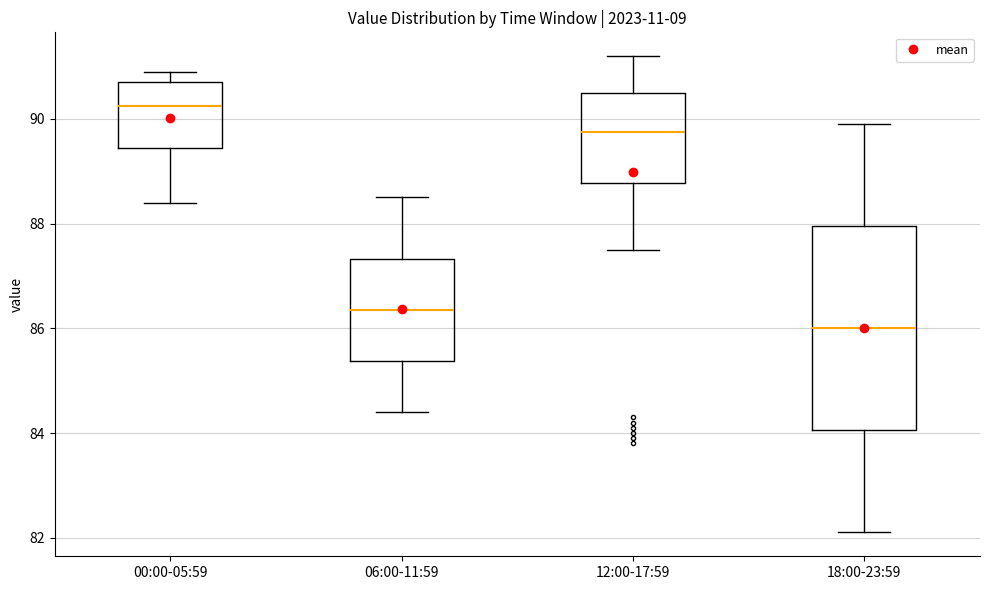

Comparing the boxes themselves (not the whiskers), which one is the tallest?

18:00-23:59